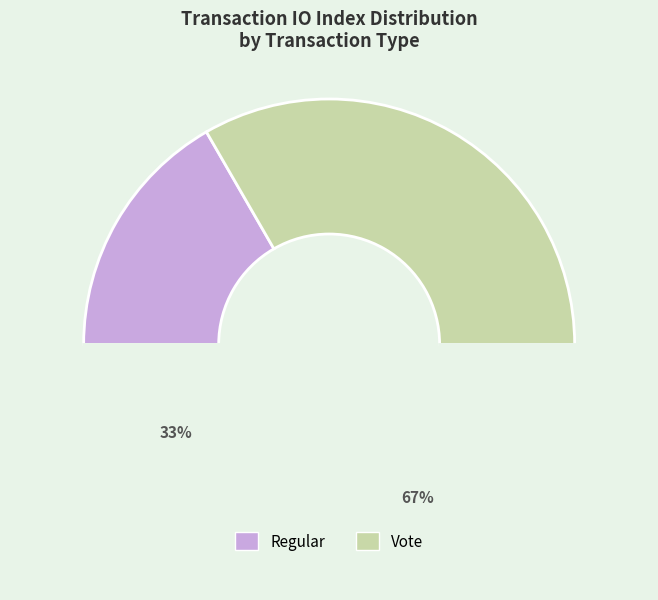

How many segments does this pie chart have?

2